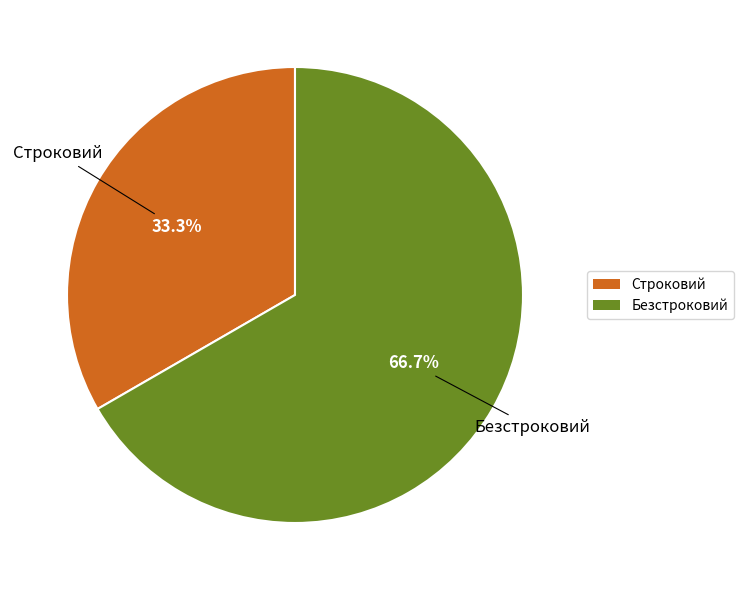

Which category has the biggest portion of the pie?

Безстроковий